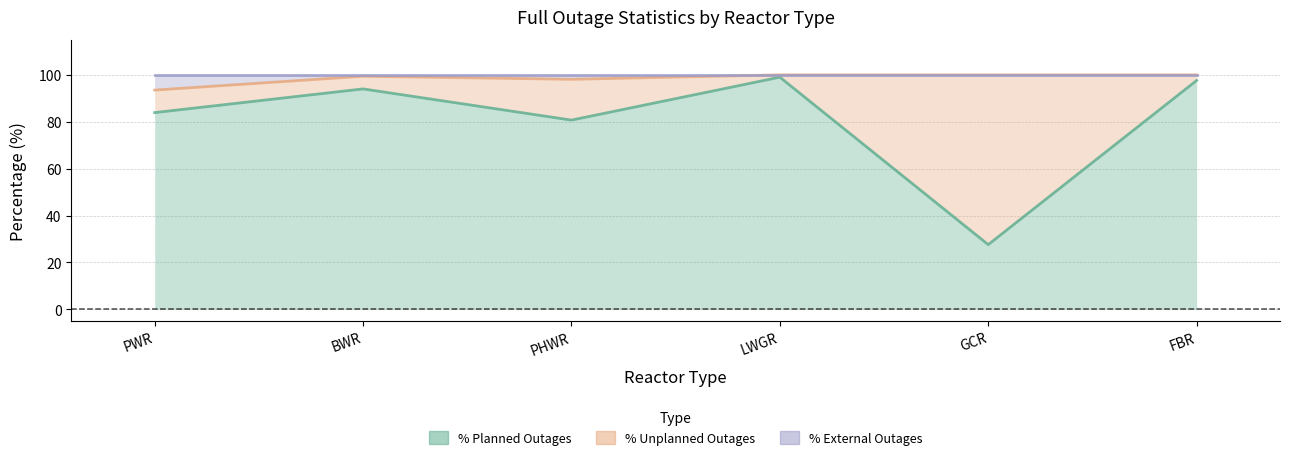

Between FBR and GCR, which is larger?

FBR